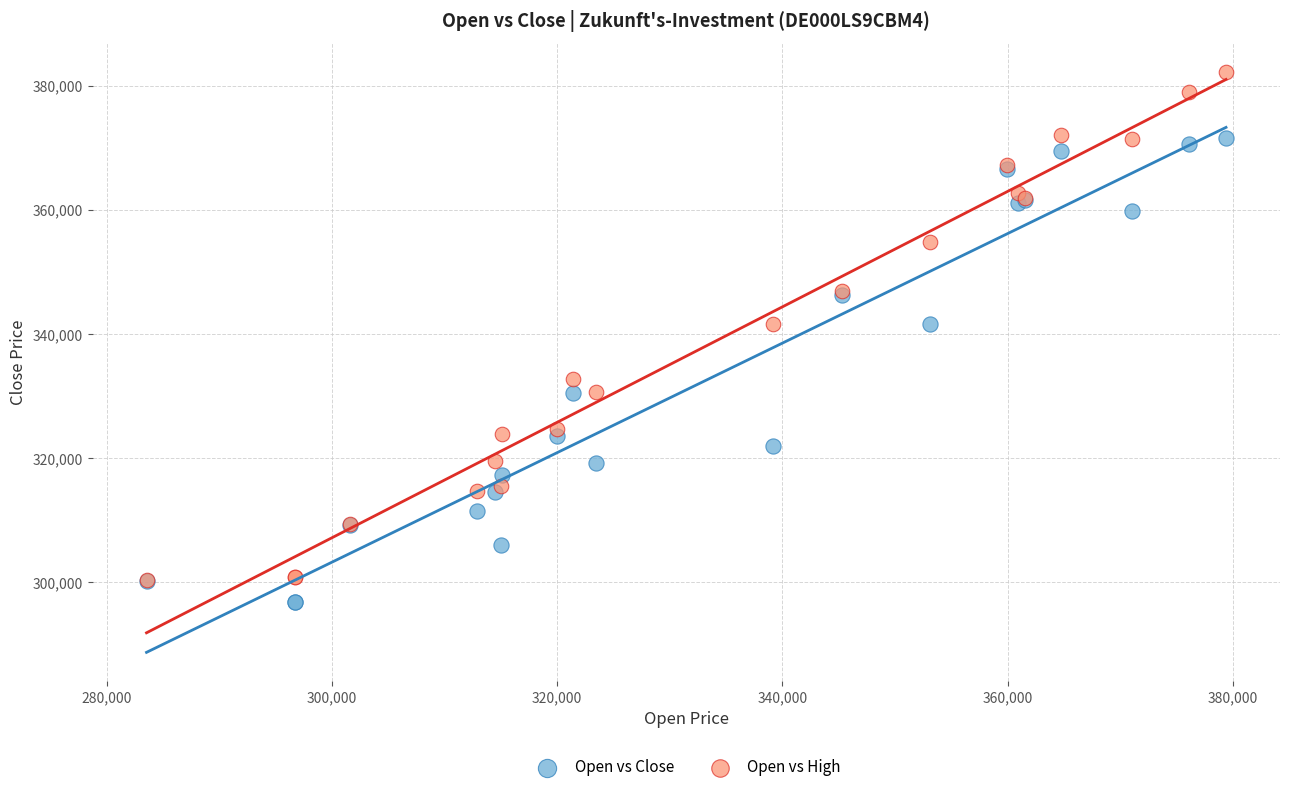

What are all the series names shown in the legend?

Open vs Close, Open vs High